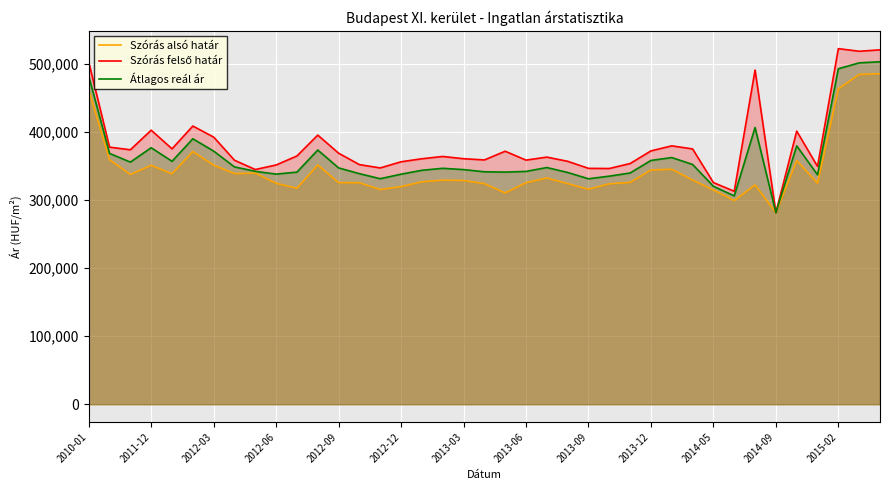

How many lines are shown in the chart?

3